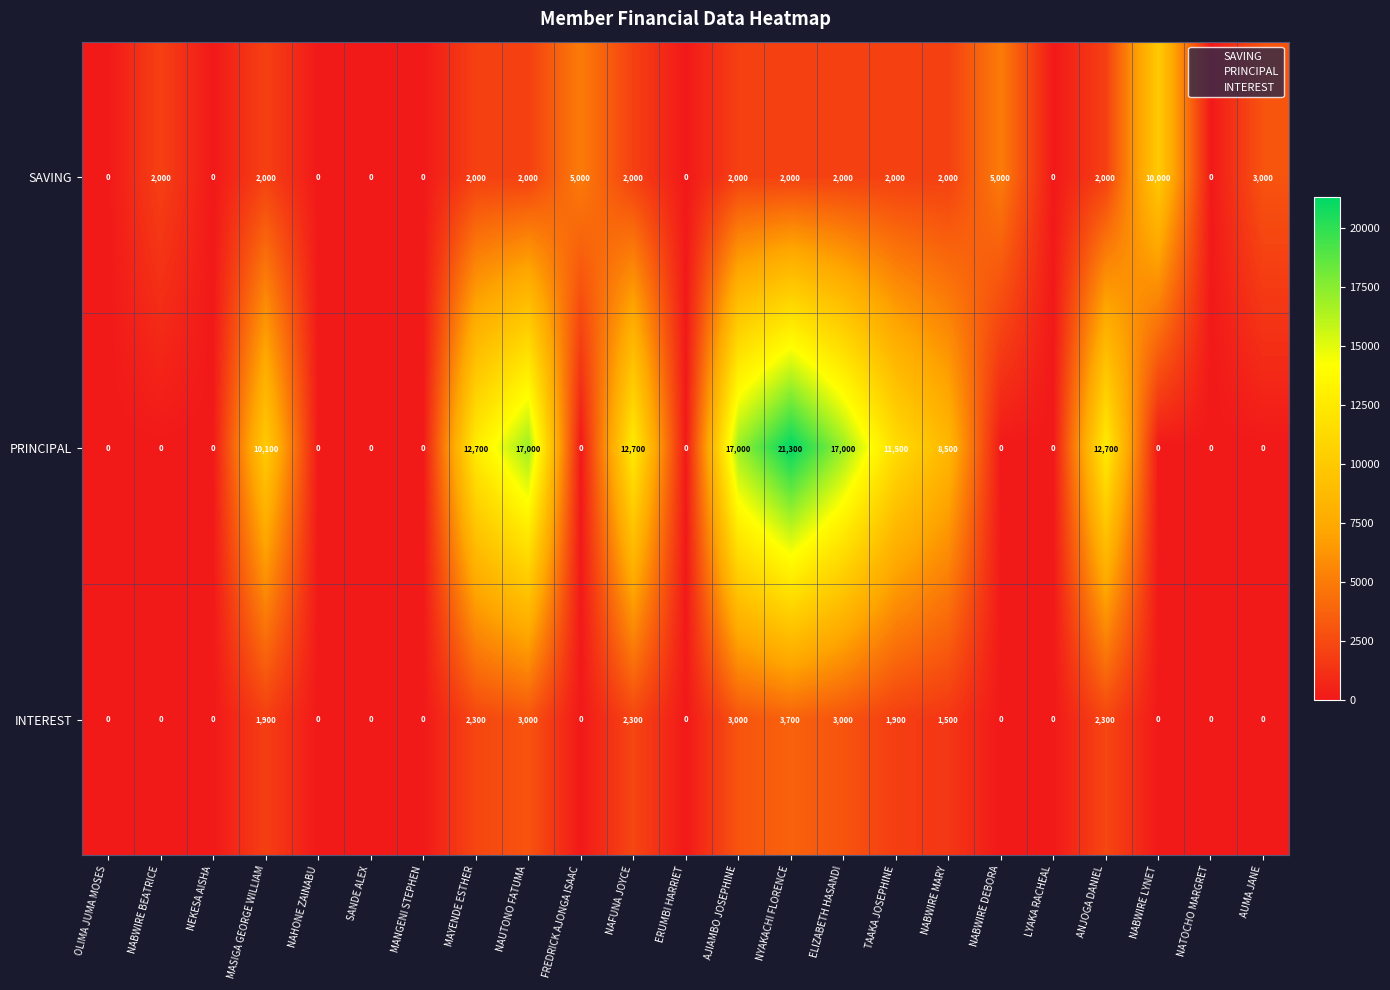

List the series in order of their overall mean, highest first.

PRINCIPAL, SAVING, INTEREST